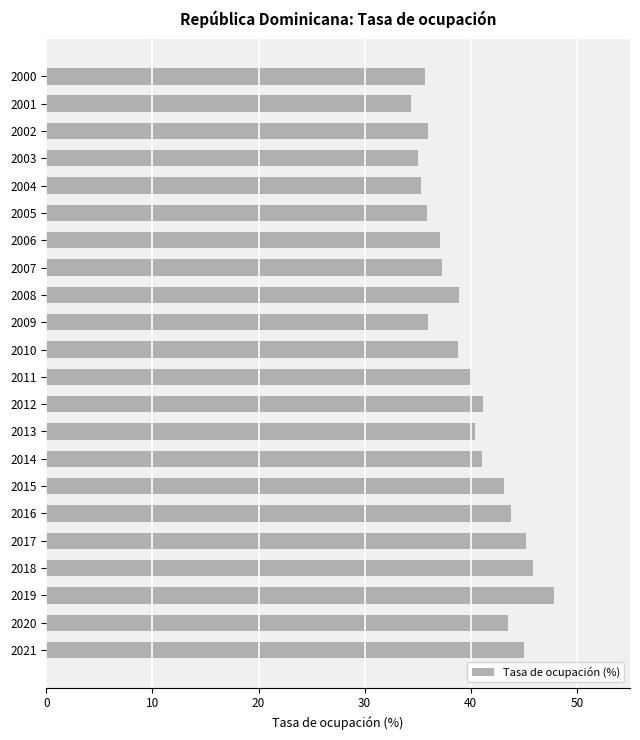

How many data points are less than 40?

11